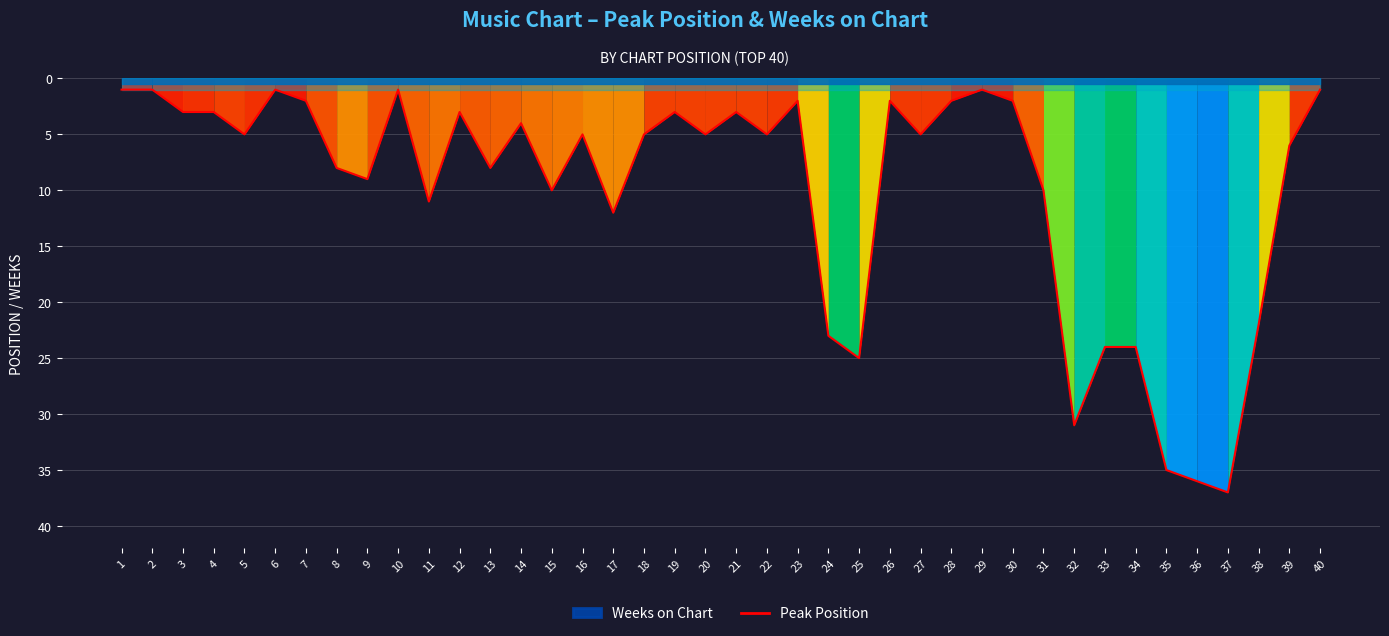

The chart shows a value of 2 at 30. True or false?

True